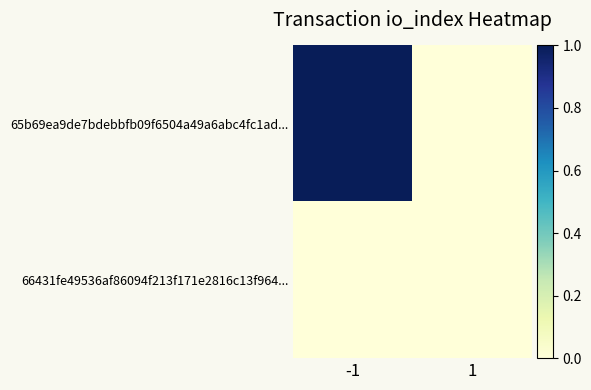

Which label corresponds to the largest value in the chart?

-1